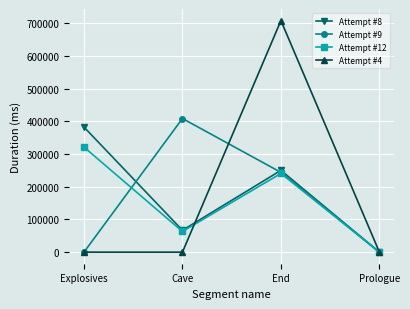

At which category is the sum across all series the highest?

End